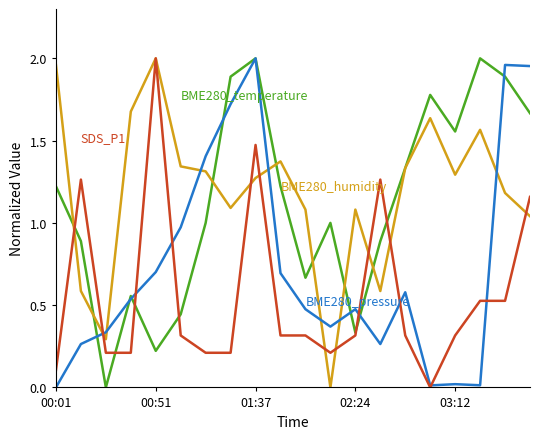

At which category is the sum across all series the highest?

01:37